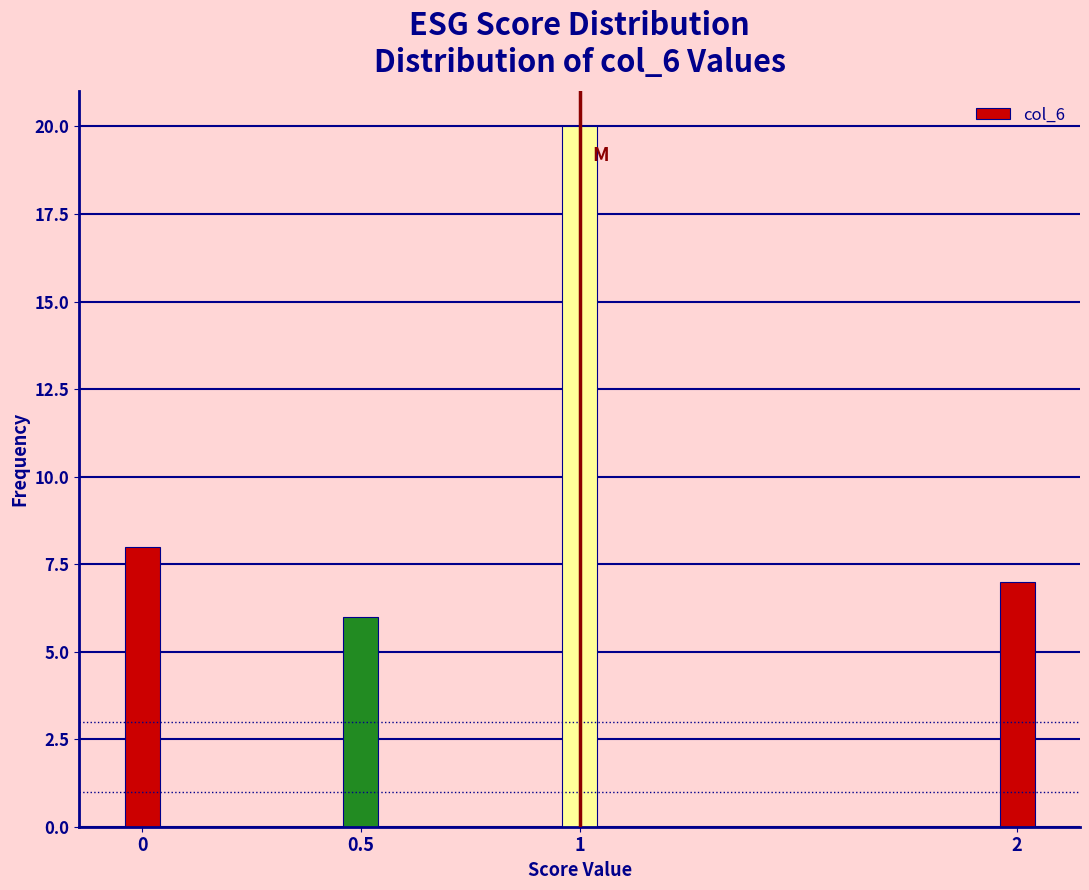

Reading left to right, list all the values displayed in this chart.

8	6	20	7